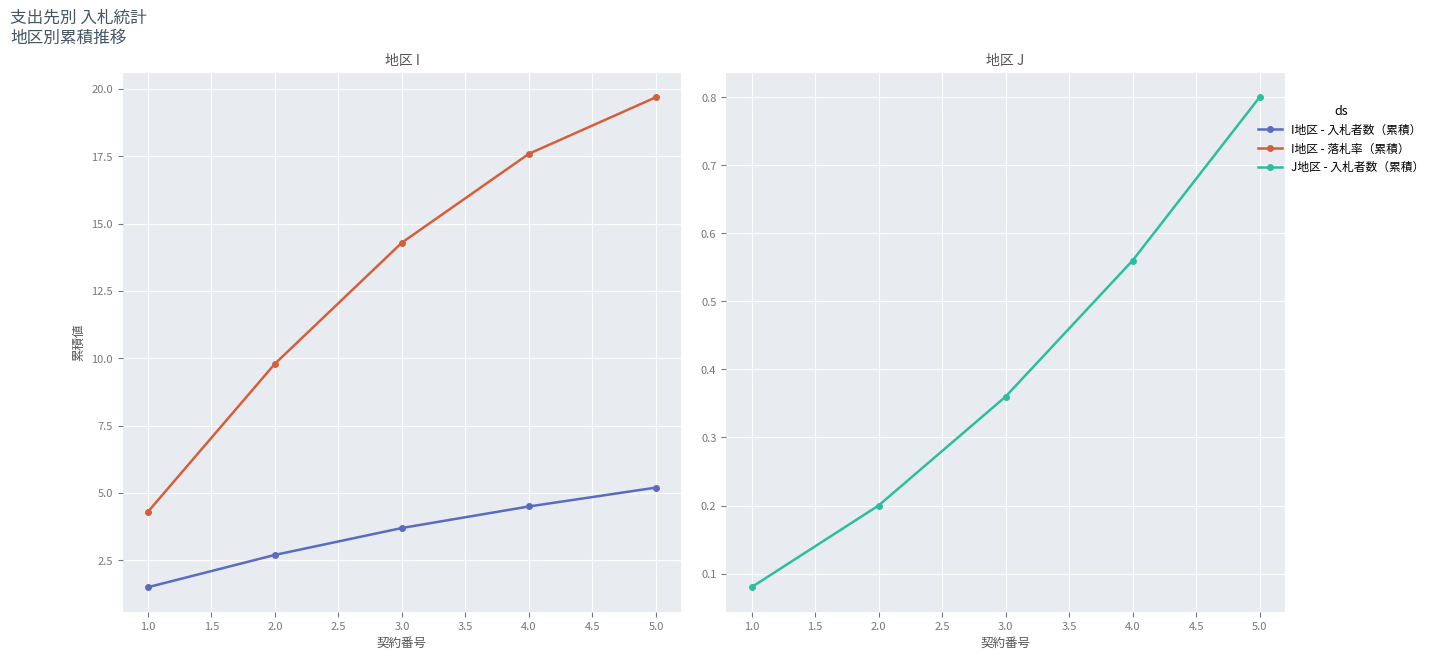

What is the sum of all I地区 - 入札者数（累積） values?

17.6